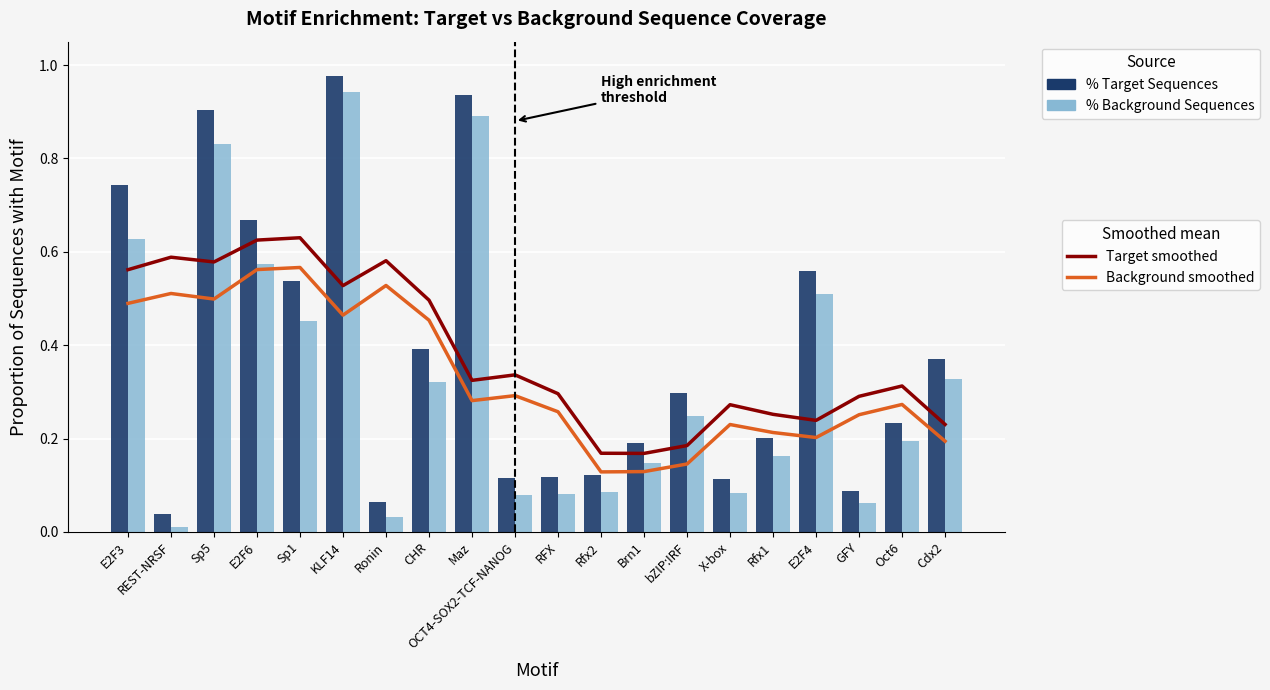

What is the value of the Target smoothed bar at the 5th from the left?

0.6